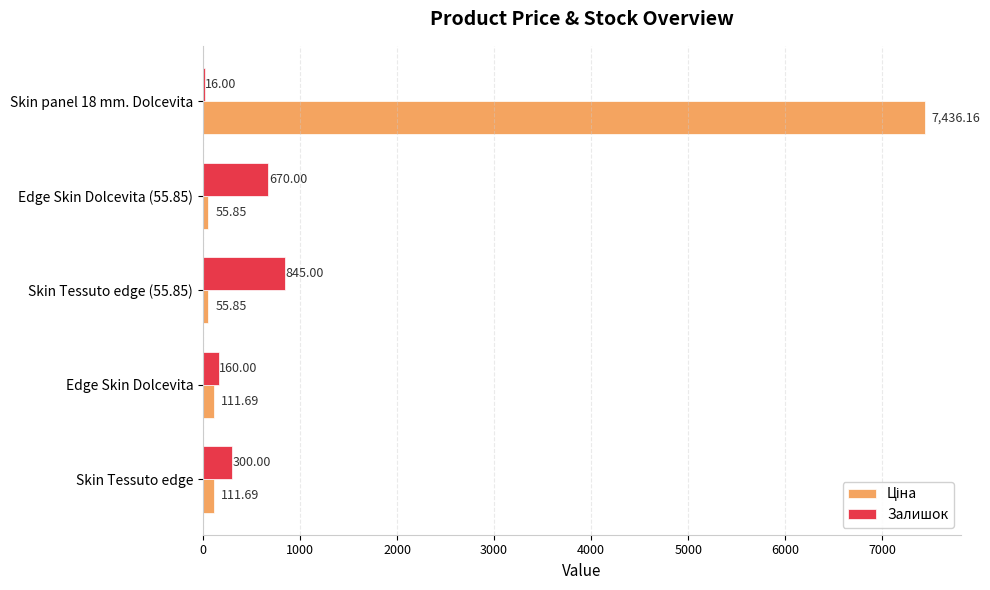

Where is Залишок nearest to the value 430?

Skin Tessuto edge